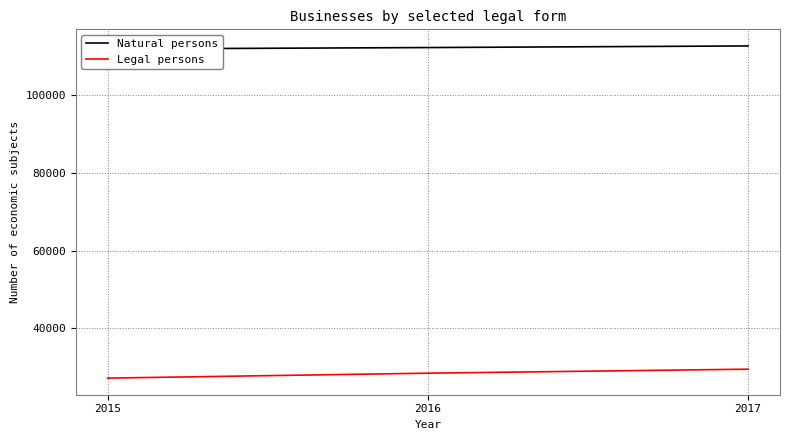

List the labels in order of Natural persons value, largest first.

2017, 2016, 2015